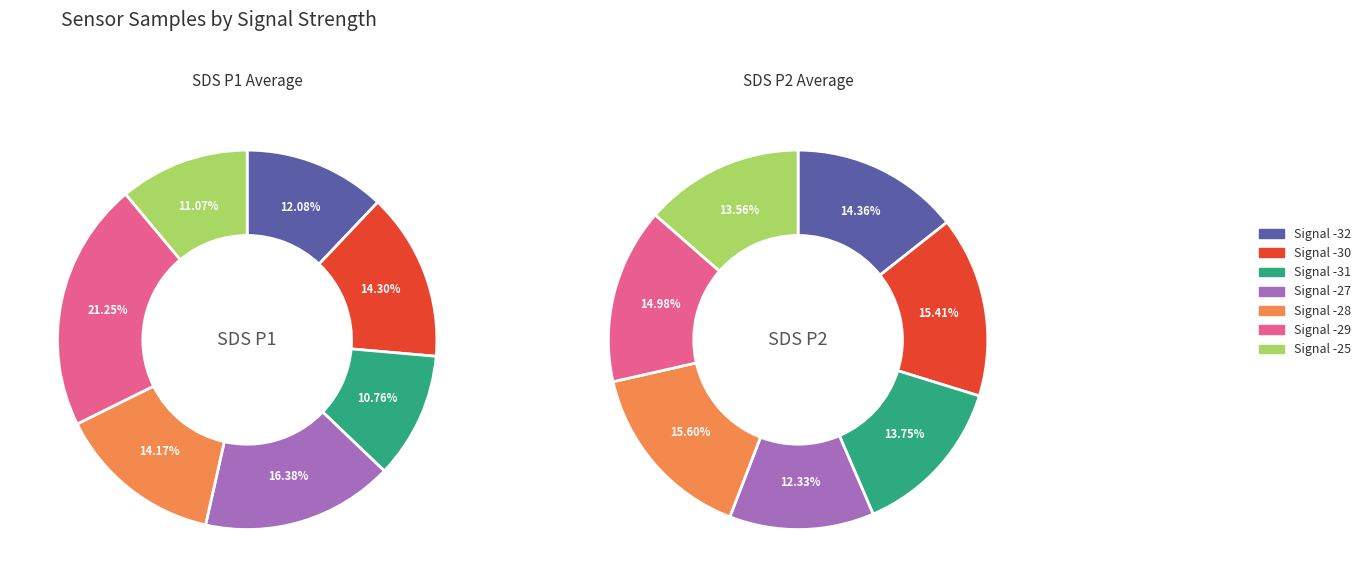

Is the sum of Signal -28 and Signal -25 greater than half?

No